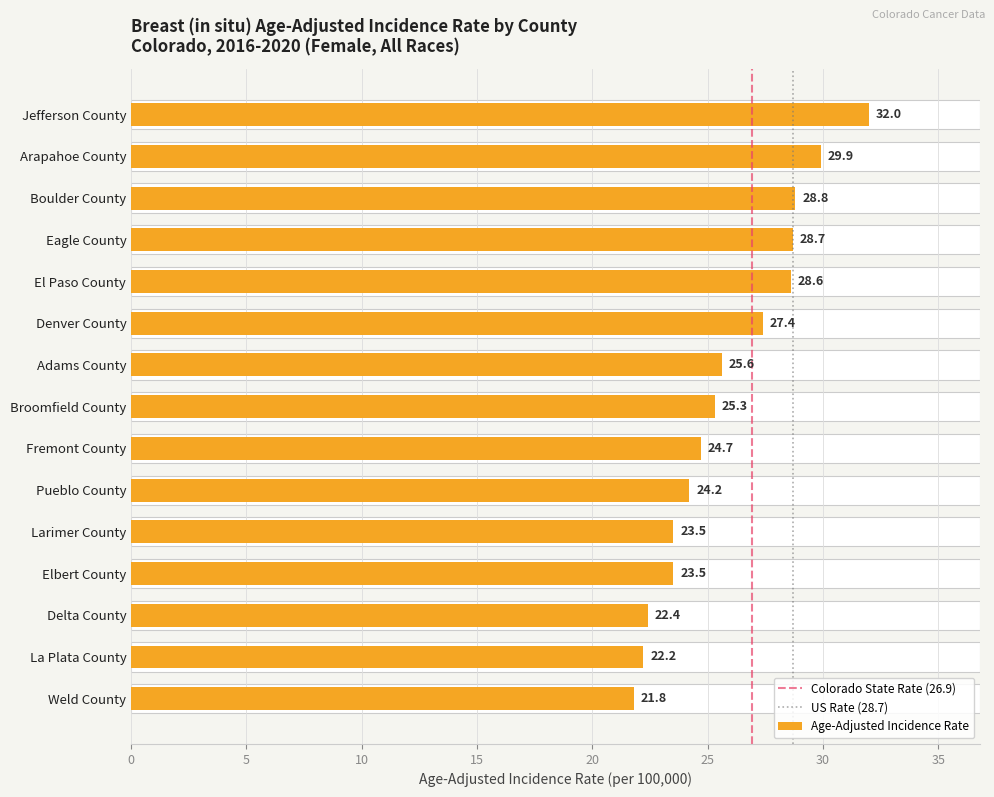

Reading left to right, what are all the values shown in this chart?

Jefferson County=32.0	Arapahoe County=29.9	Boulder County=28.8	Eagle County=28.7	El Paso County=28.6	Denver County=27.4	Adams County=25.6	Broomfield County=25.3	Fremont County=24.7	Pueblo County=24.2	Larimer County=23.5	Elbert County=23.5	Delta County=22.4	La Plata County=22.2	Weld County=21.8